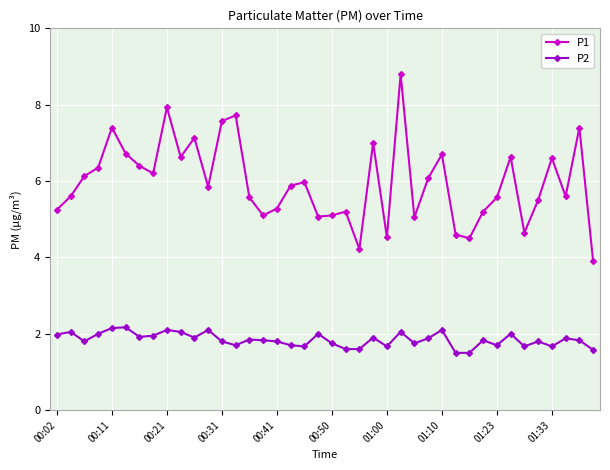

What is the difference between the maximum and minimum values in the P1 series?

4.9